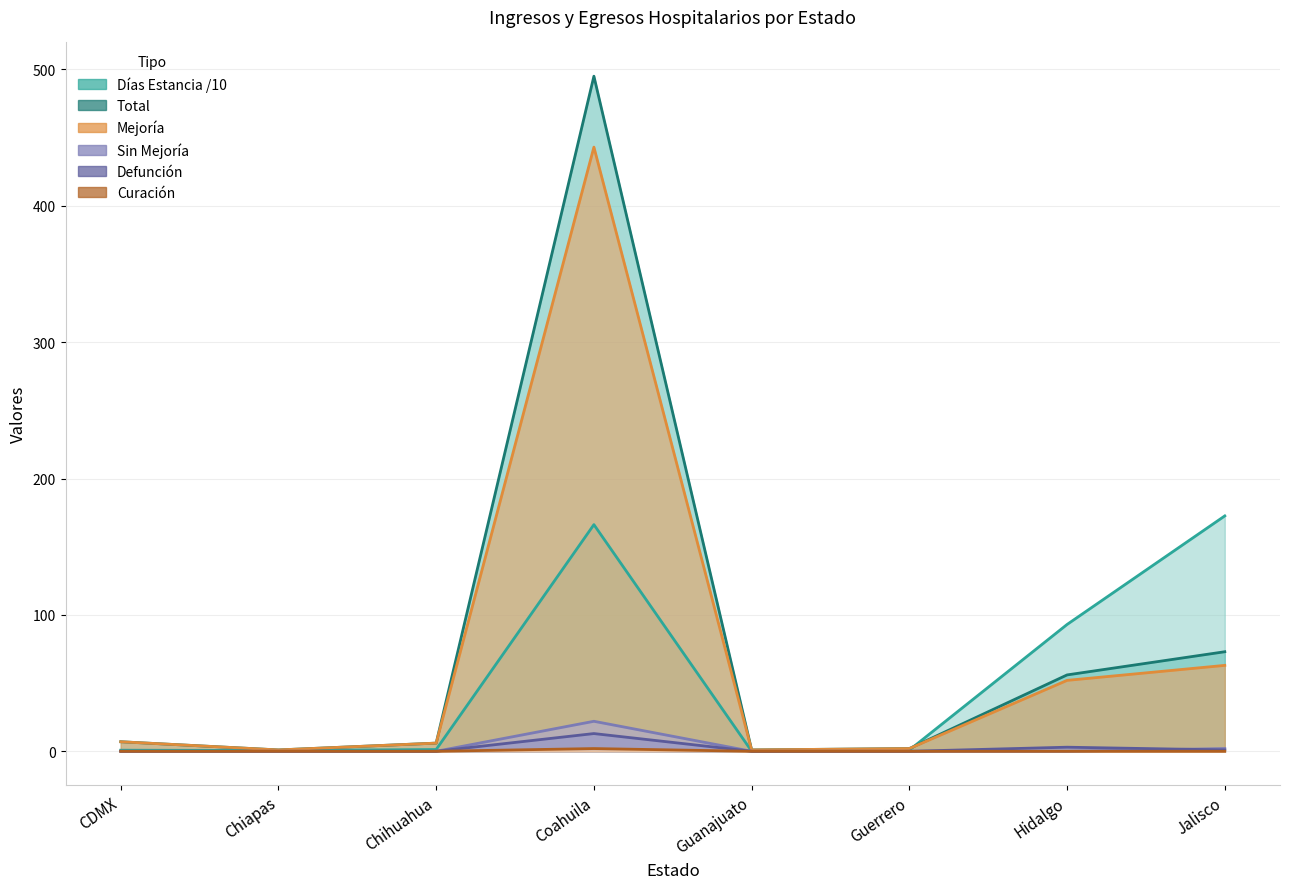

How many lines are shown in the chart?

6